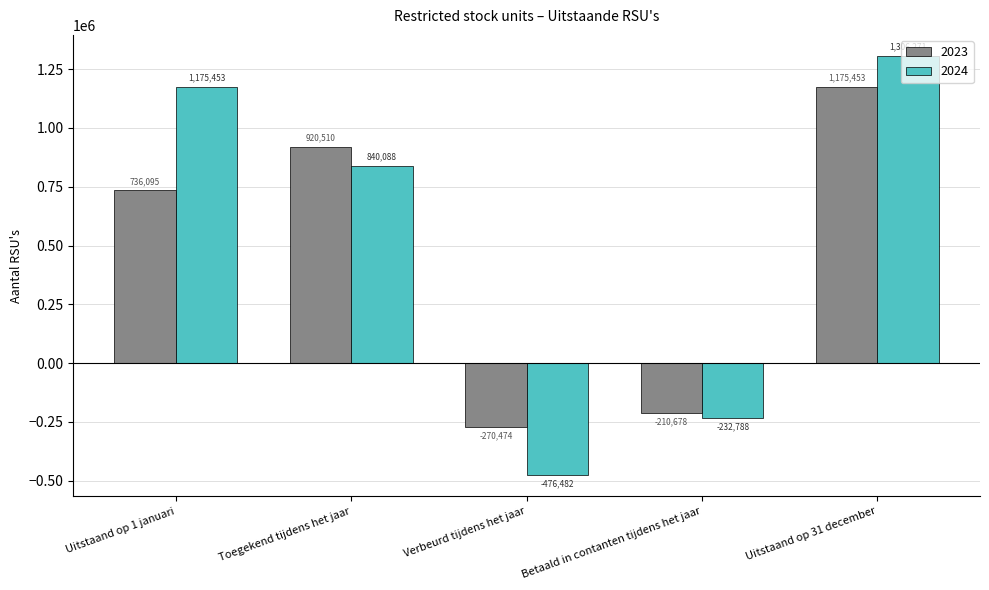

Where does the 2024 series first go above 840088?

Uitstaand op 1 januari